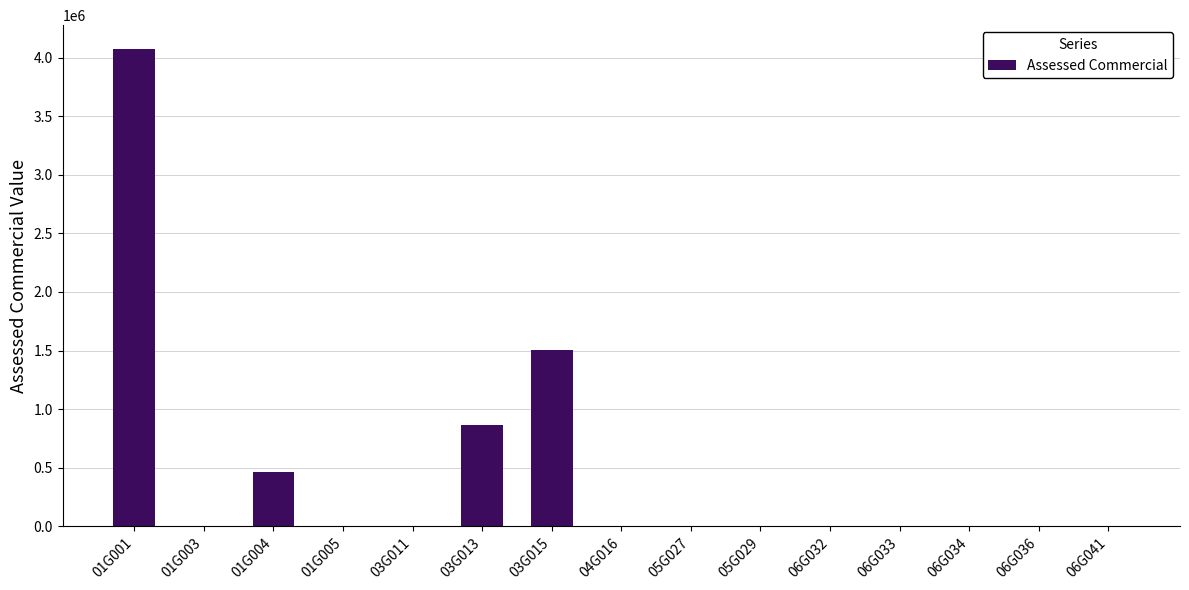

Between 01G003 and 03G013, which is larger?

03G013